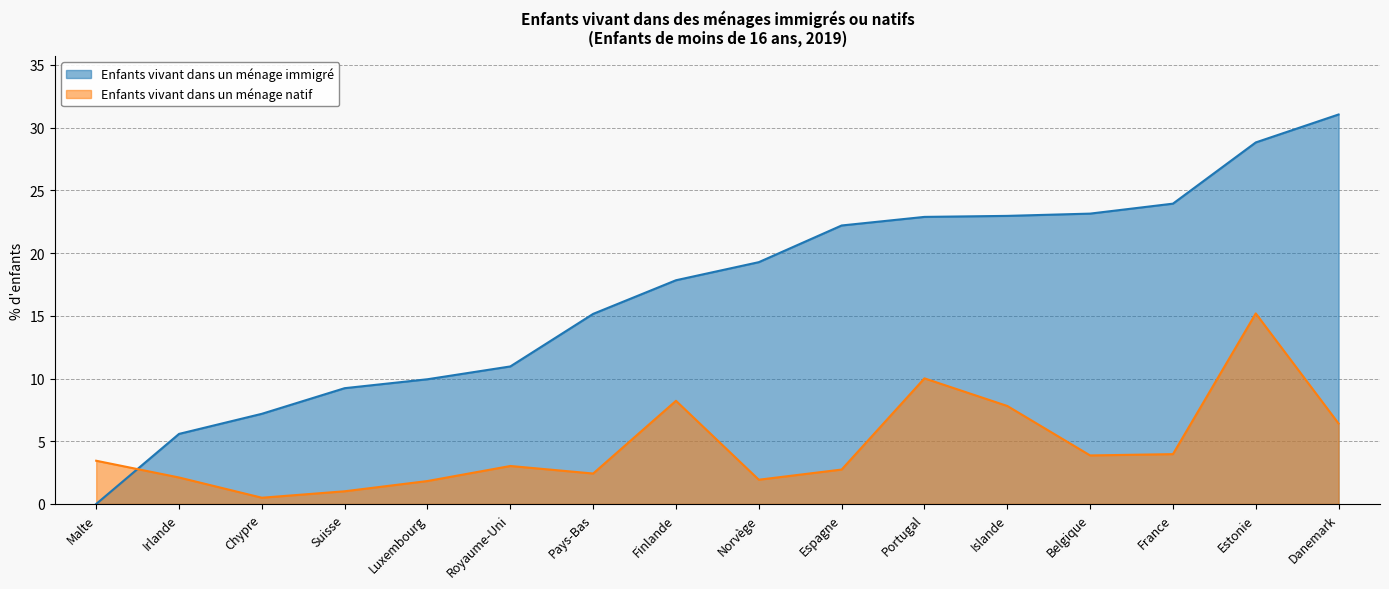

How many data points in Enfants vivant dans un ménage immigré are above 19?

8